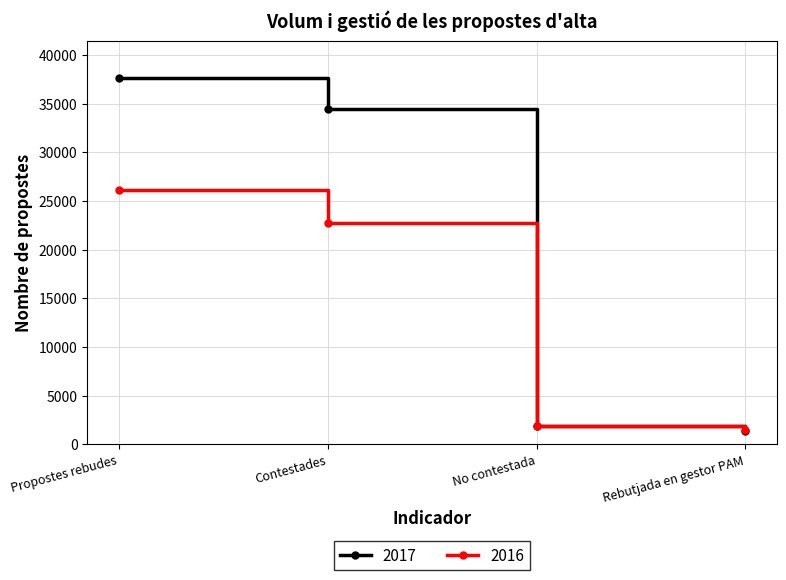

Does the chart display data point markers on the line(s)?

Yes